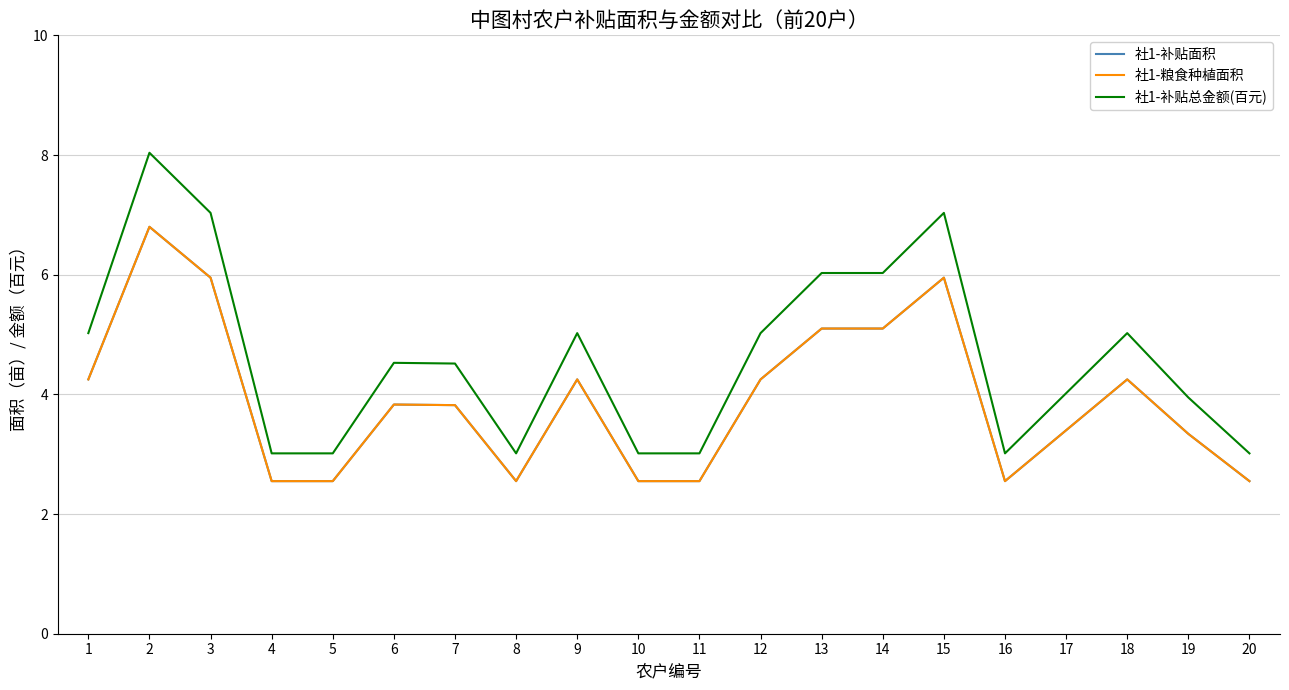

What is the difference between the highest and lowest values at 17?

0.6